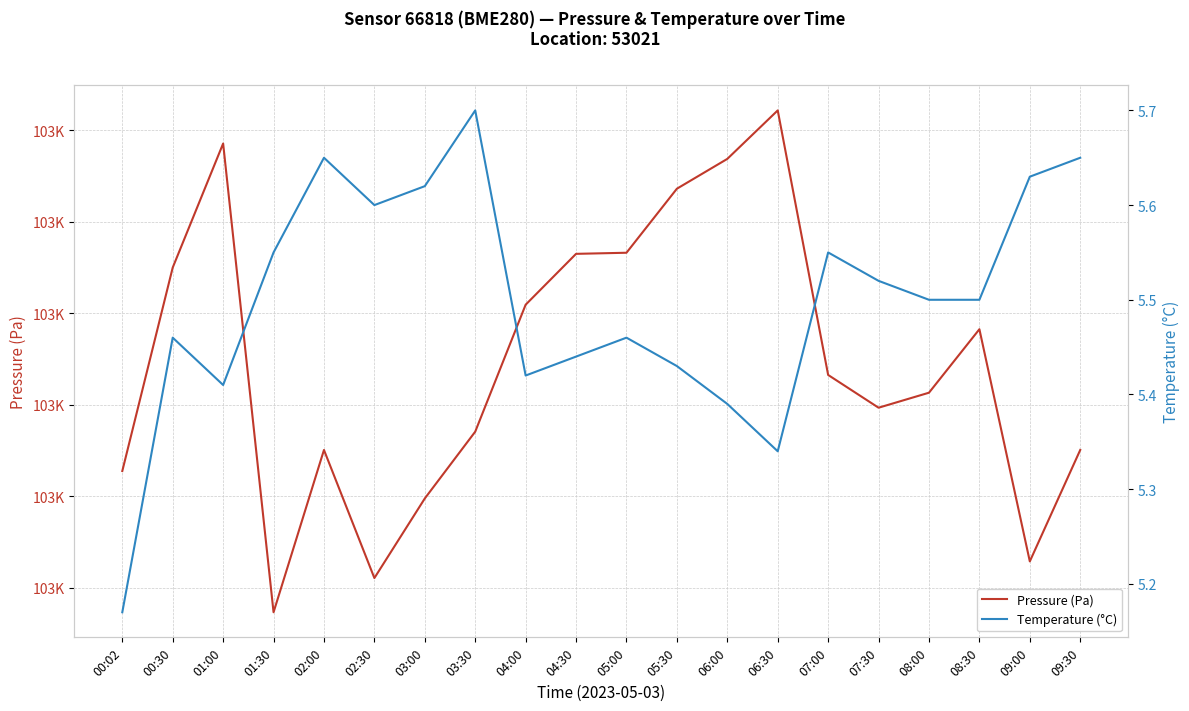

What is the spread (max minus min) of values at 04:30?

102932.8